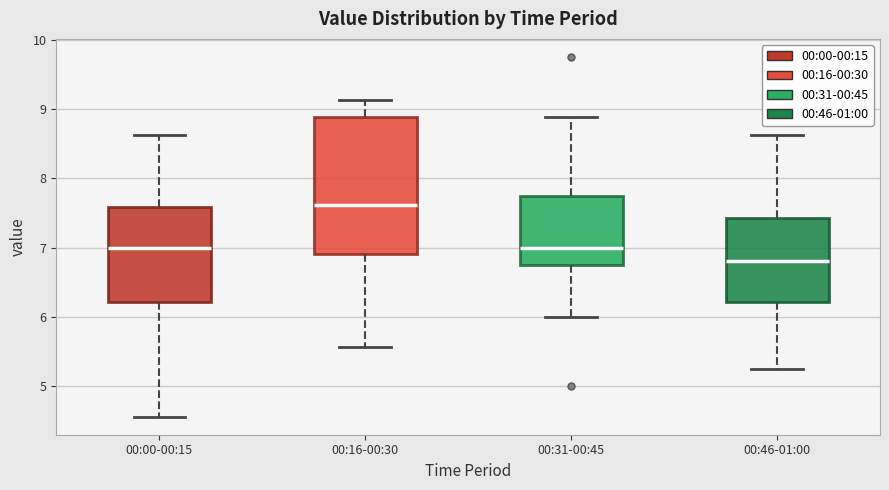

Which box is the tallest, from its lower edge to its upper edge?

00:16-00:30